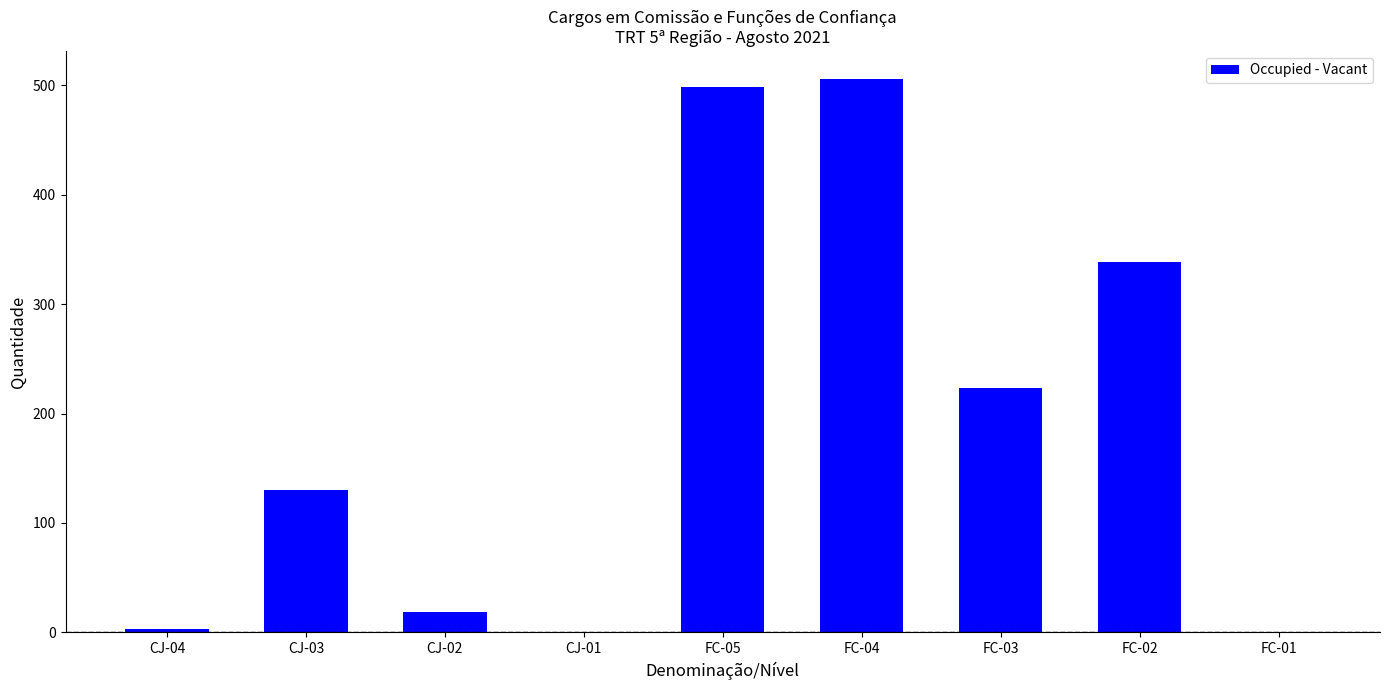

At which label is the value closest to 253?

FC-03